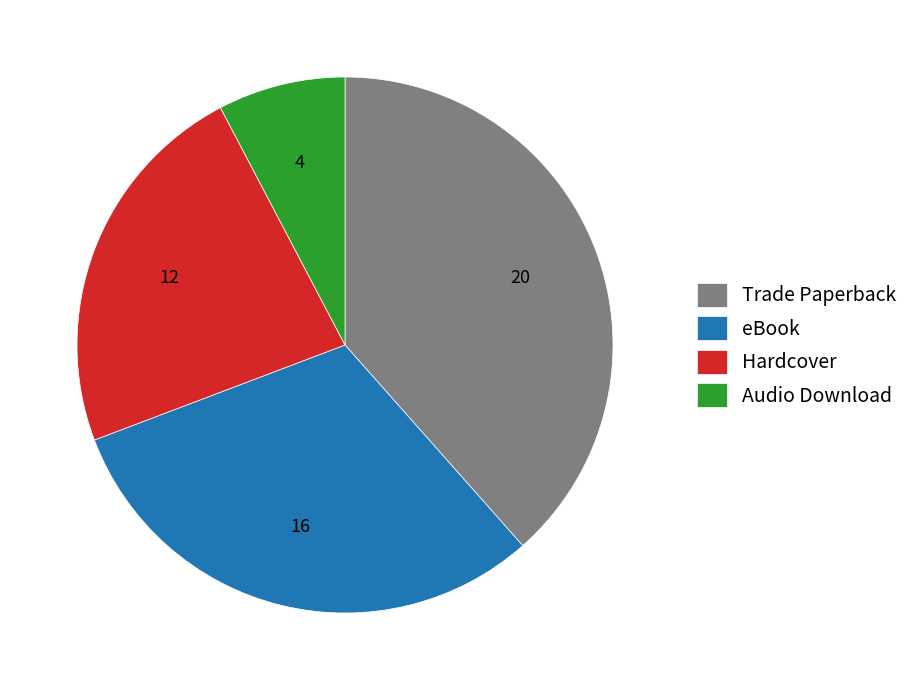

Combined, do Trade Paperback and Audio Download account for over 50%?

No